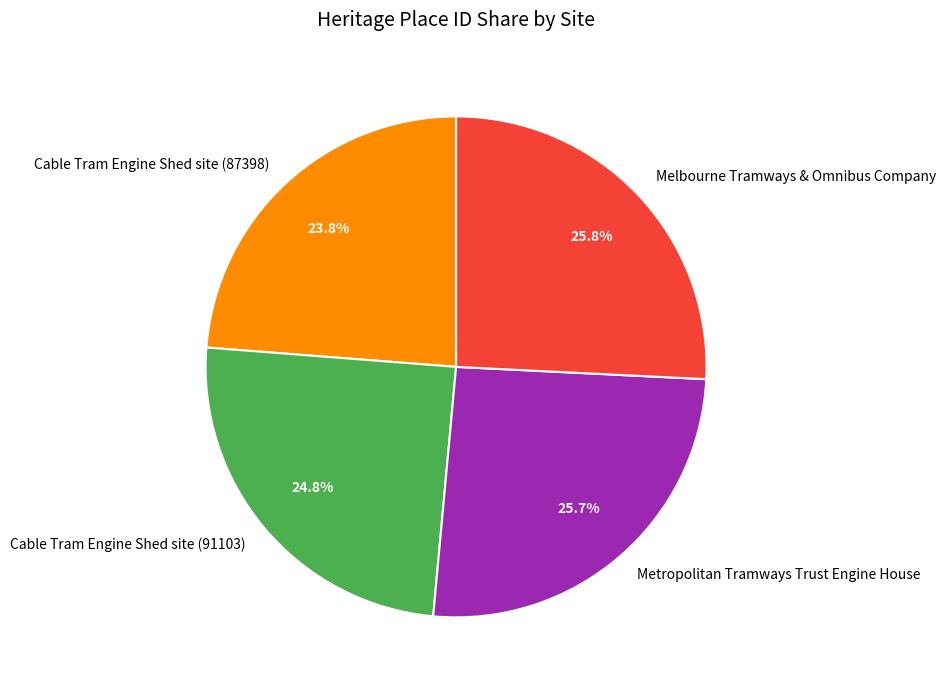

The Cable Tram Engine Shed site (87398) slice represents 24% of the pie. True or false?

True